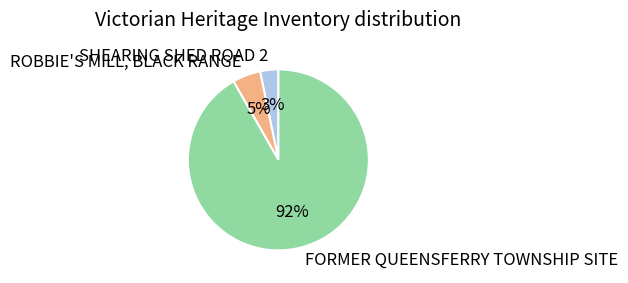

Does FORMER QUEENSFERRY TOWNSHIP SITE account for over 50% of the chart?

Yes